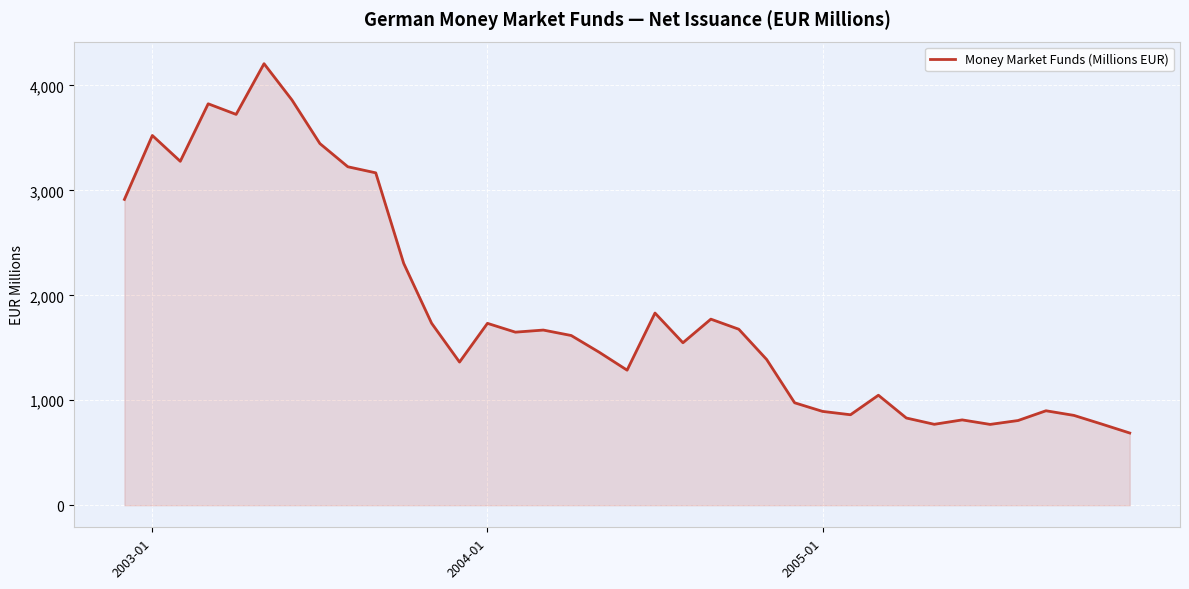

What is the difference between the maximum and minimum values?

3519